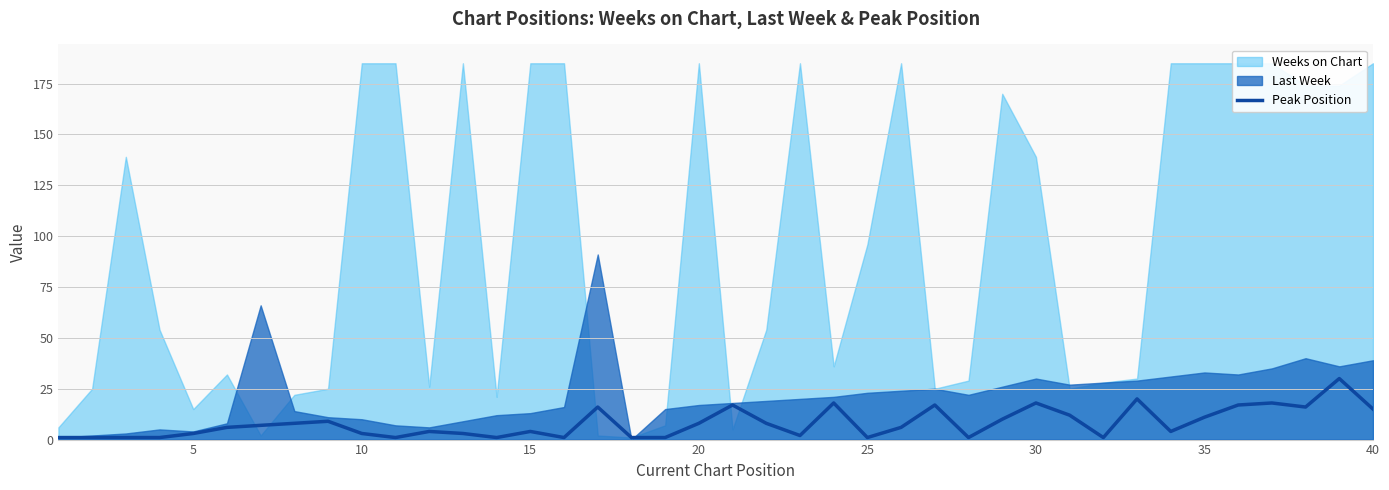

How many points are higher than both their immediate neighbors (excluding endpoints)?

11